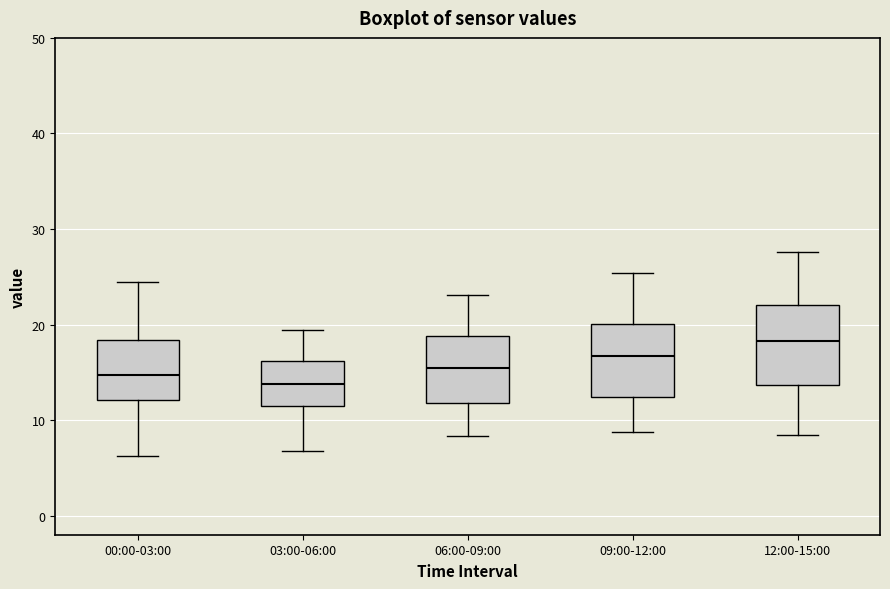

Reading left to right, read every box against the y-axis: the position of its median line, the range the box covers, and the ends of its whiskers. The values are not printed on the chart, so give them approximately, as read against the axis.

00:00-03:00: median 15, box 12 to 18, whiskers 6 to 25
03:00-06:00: median 14, box 11 to 16, whiskers 7 to 19
06:00-09:00: median 15, box 12 to 19, whiskers 8 to 23
09:00-12:00: median 17, box 12 to 20, whiskers 9 to 25
12:00-15:00: median 18, box 14 to 22, whiskers 8 to 28